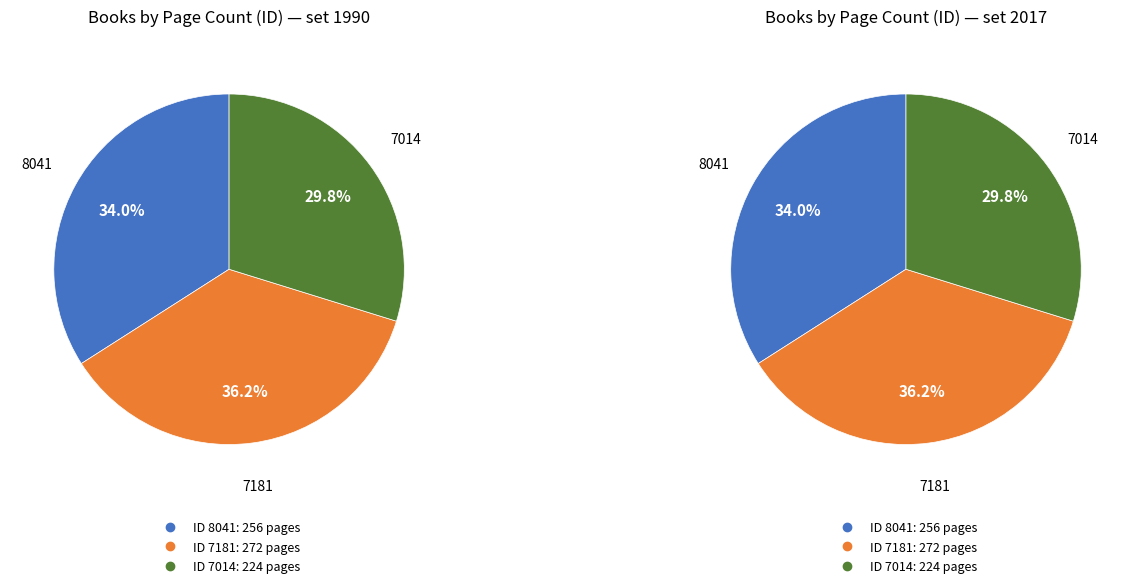

Is 7014 the majority of the pie?

No